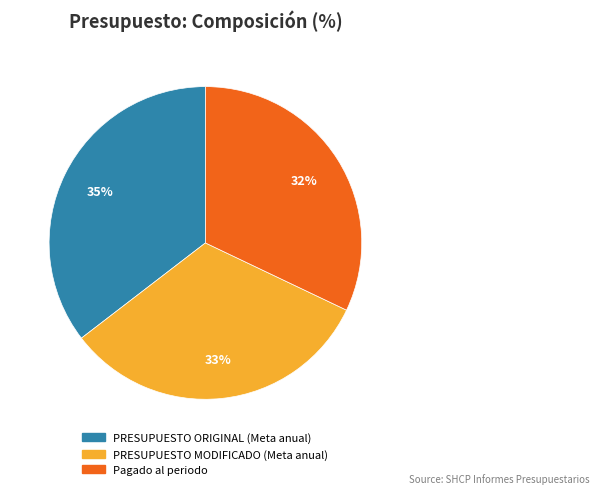

Is it true that PRESUPUESTO ORIGINAL (Meta anual) is 41% of the pie?

False